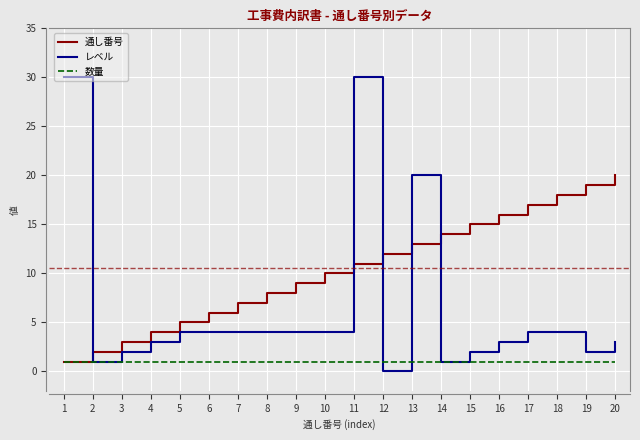

Which series has the widest spread of values?

レベル